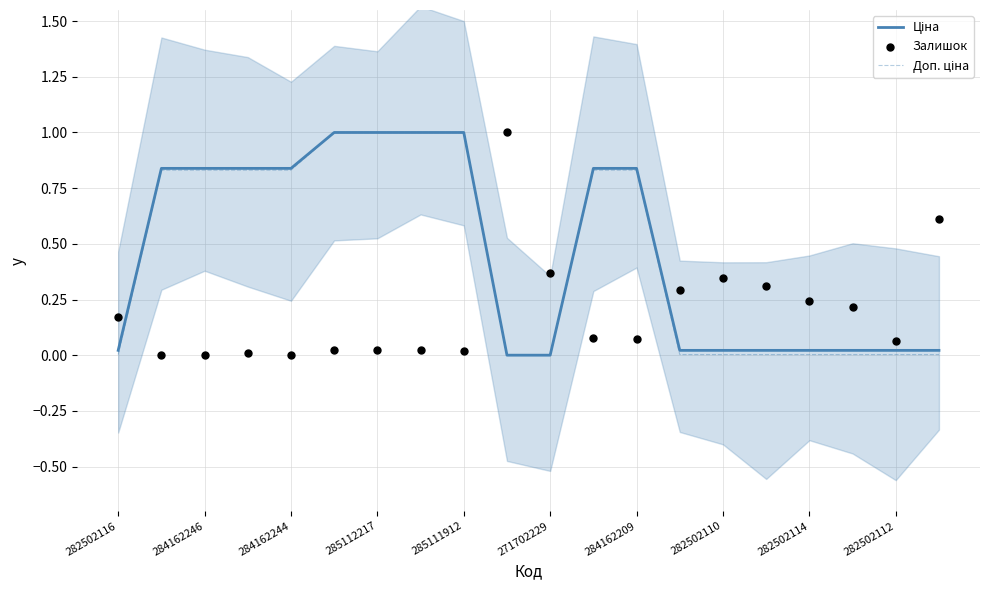

What are all the series names shown in the legend?

Ціна, Доп. ціна, Залишок